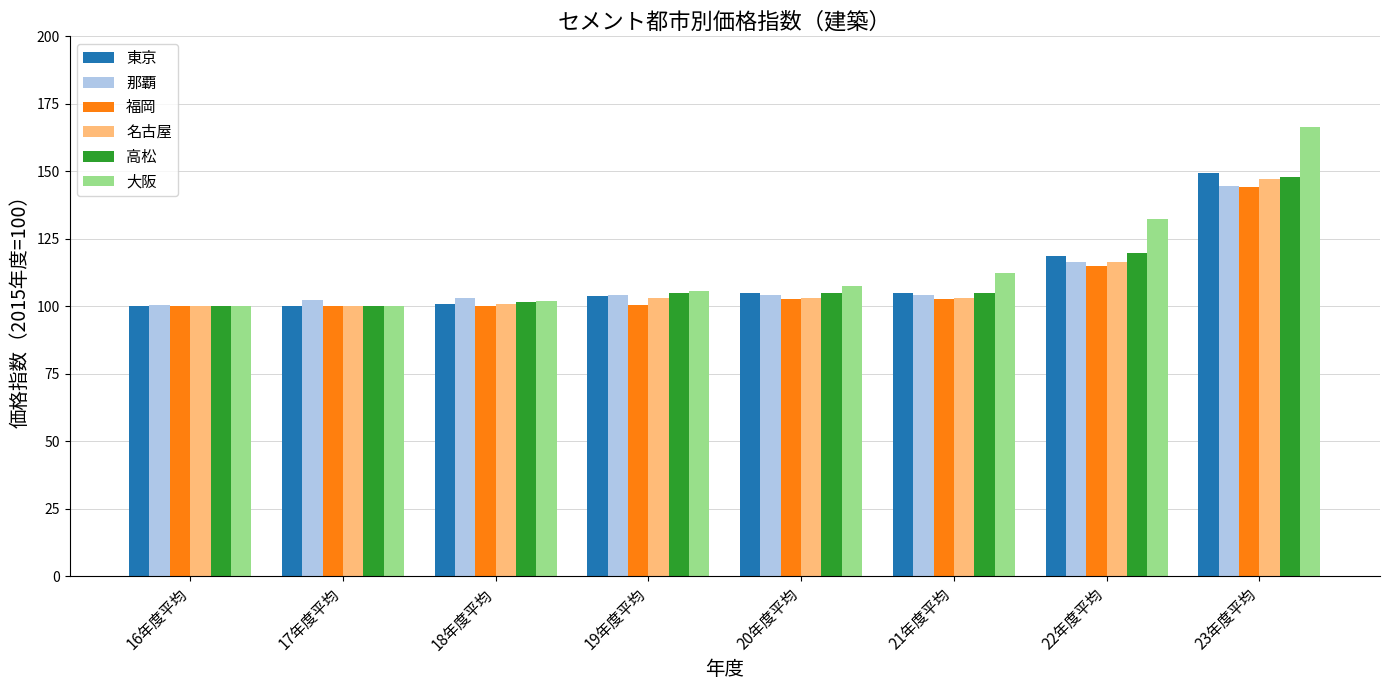

The value of 東京 at 22年度平均 is 118.6. True or false?

True